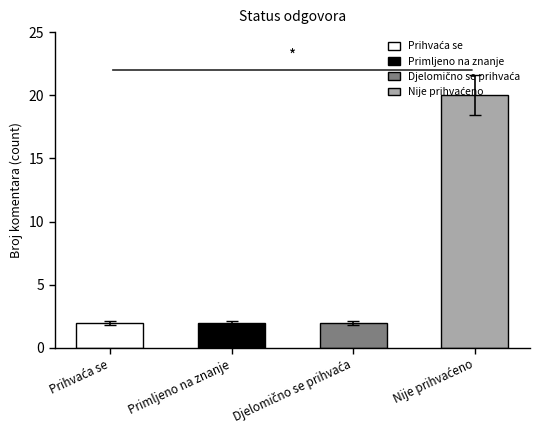

Which has a higher value, Nije prihvaćeno or Djelomično se prihvaća?

Nije prihvaćeno